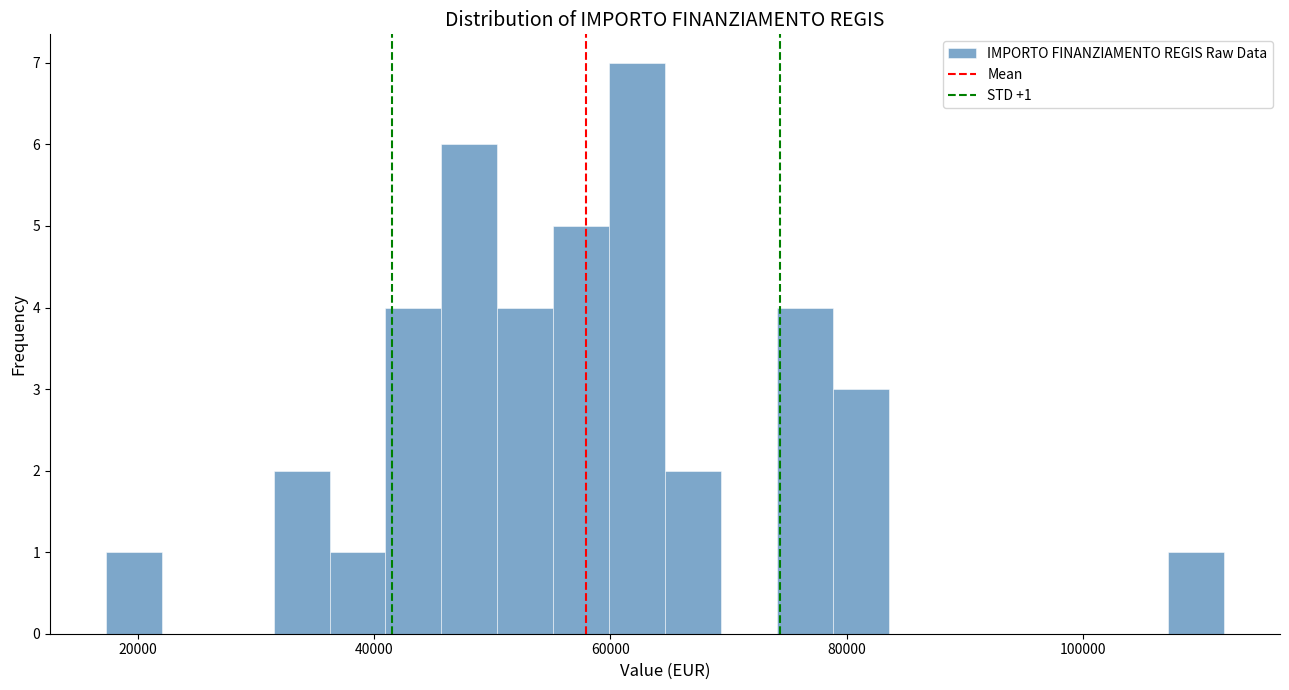

Around what value on the x-axis is the tallest bar? Give the approximate position of its centre, as read against the axis.

62000